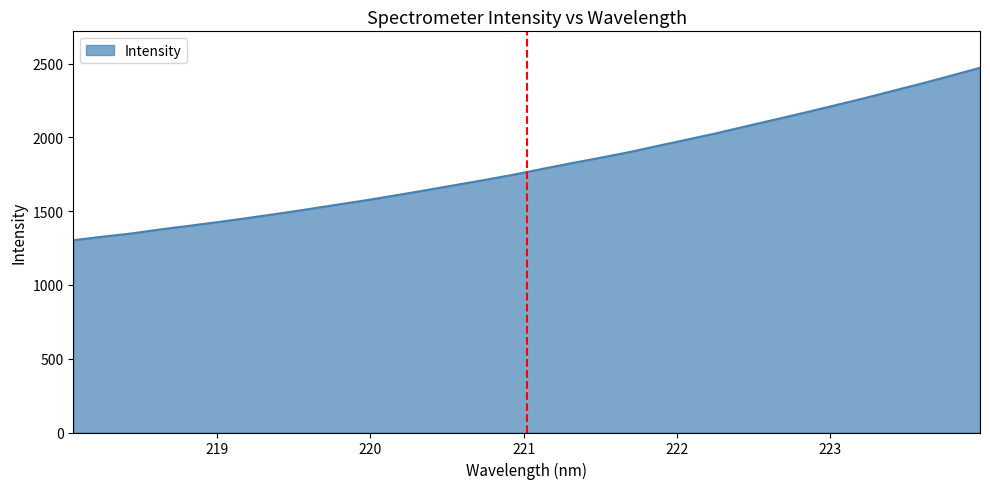

What is the greatest value displayed?

2472.3